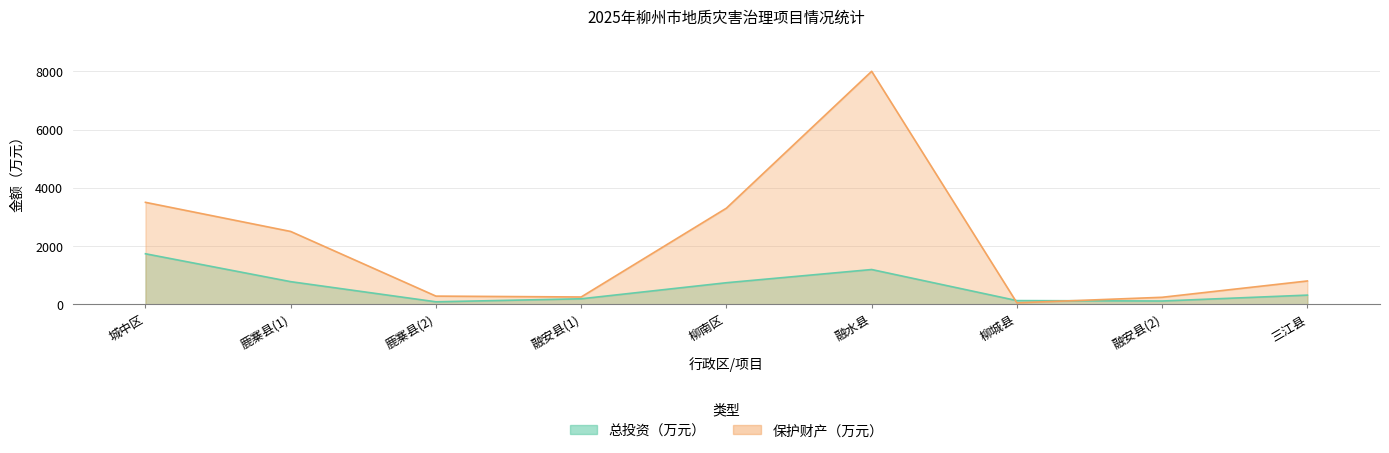

What are all the series names shown in the legend?

总投资（万元）, 保护财产（万元）